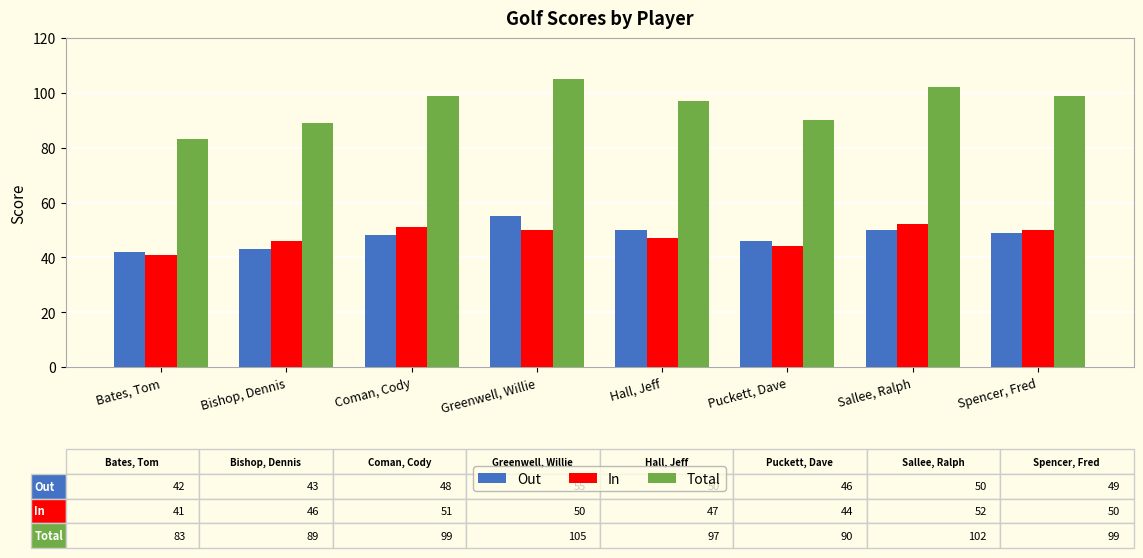

How many groups of bars are there?

8